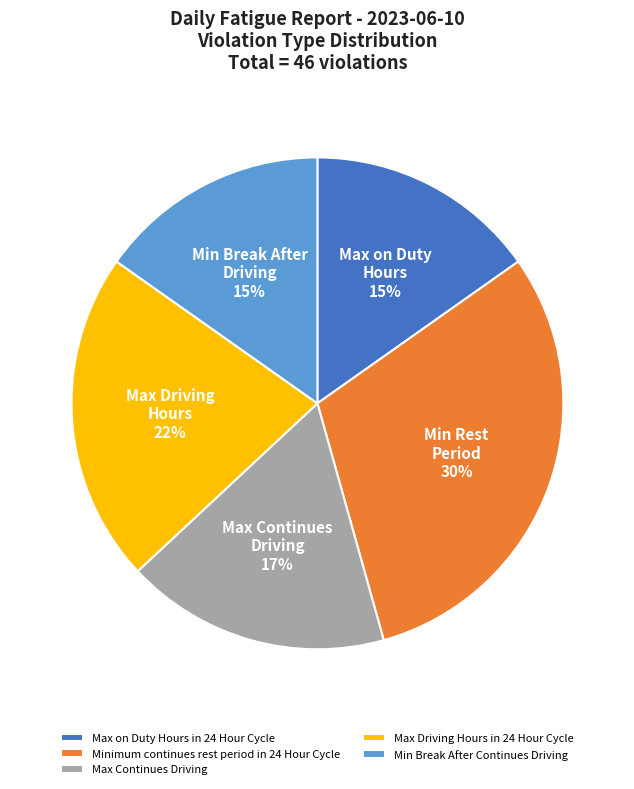

Approximately how many times larger is the value at Max Continues Driving compared to Min Break After Continues Driving?

1.1